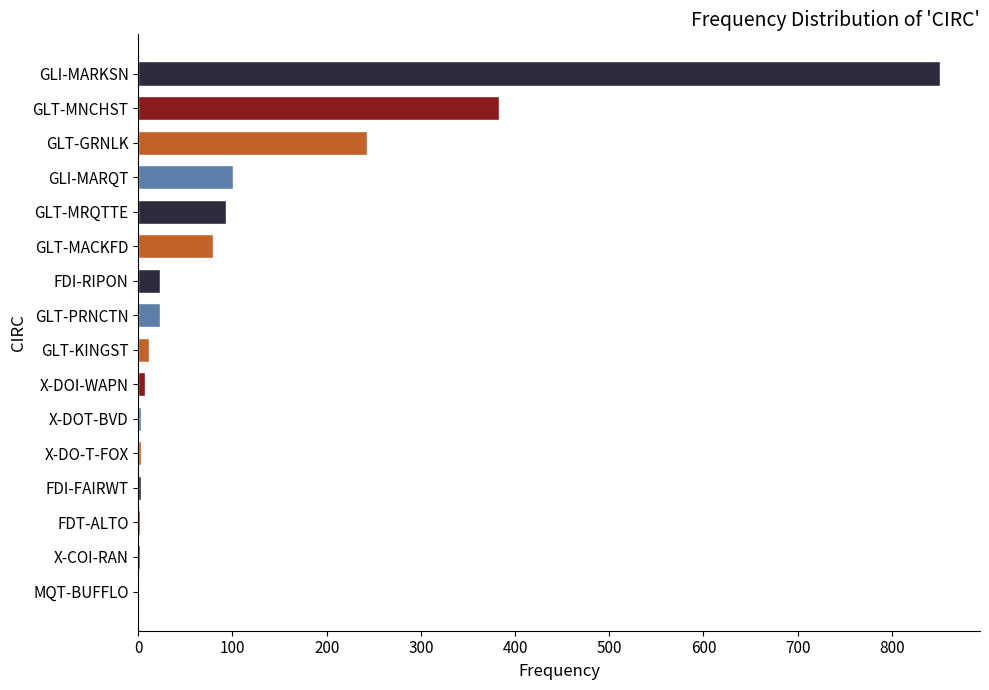

At which label is the value closest to 426?

GLT-MNCHST